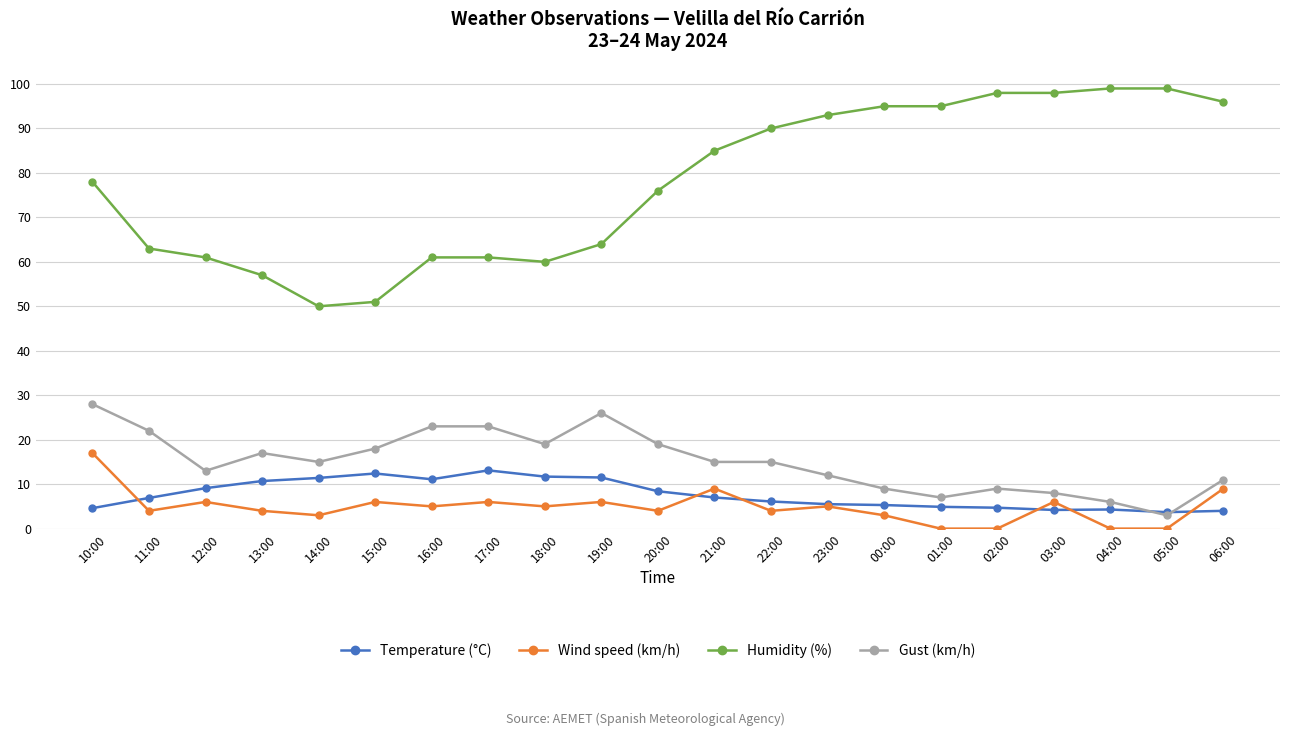

What is the label of the 15th point from the left?

00:00